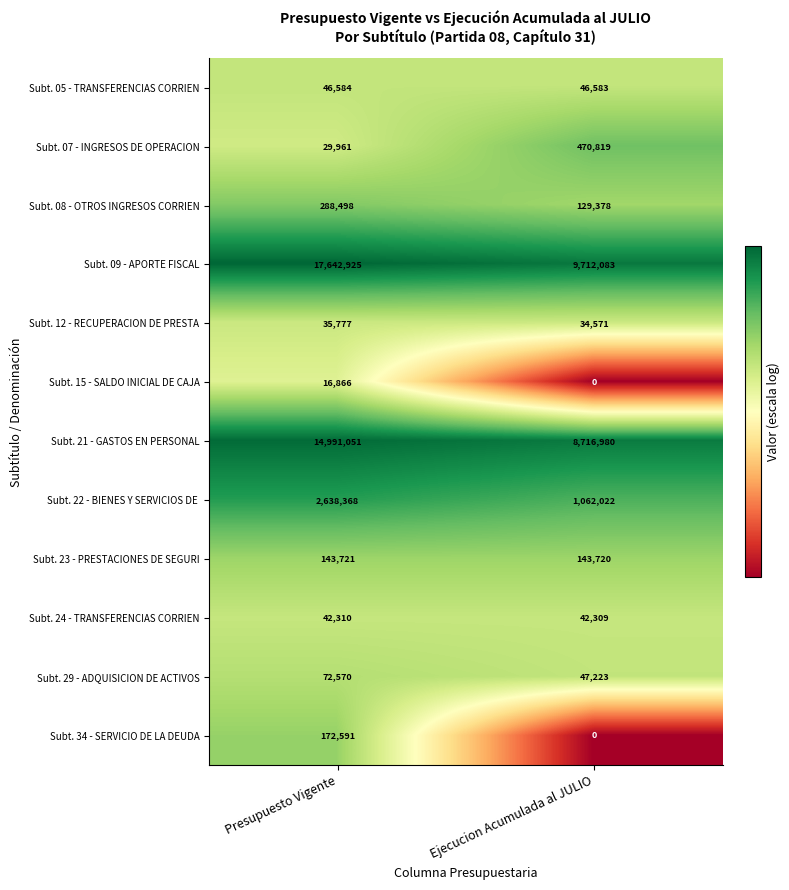

List the labels in order of Subt. 24 - TRANSFERENCIAS CORRIEN value, smallest first.

Ejecucion Acumulada al JULIO, Presupuesto Vigente